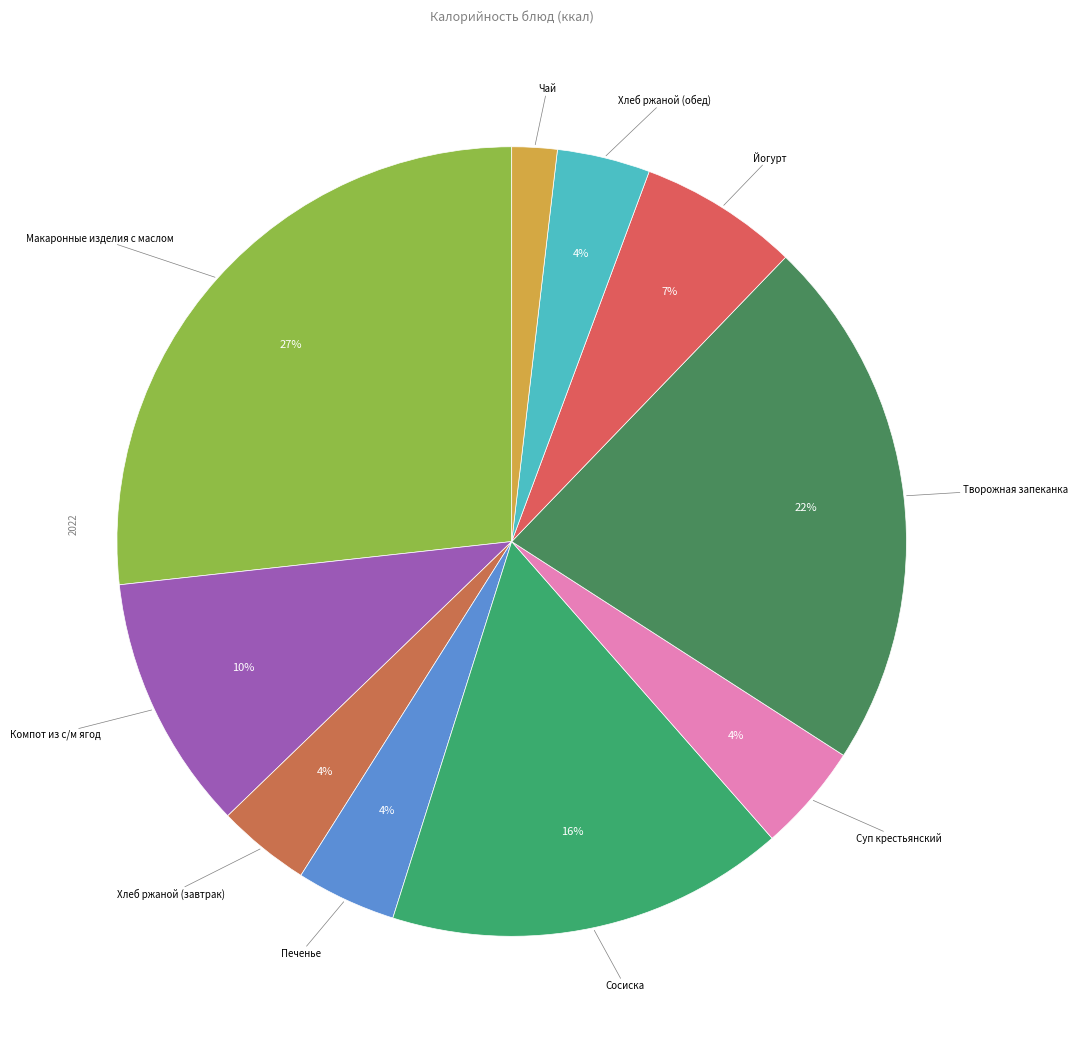

How many slices are in this pie chart?

10